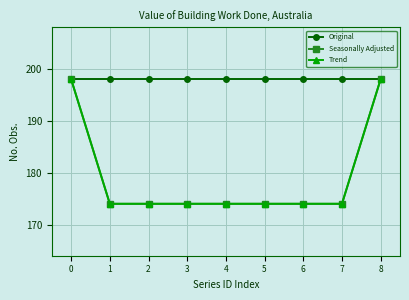

Is the value of Seasonally Adjusted at 2 greater than the value of Trend at 2?

No